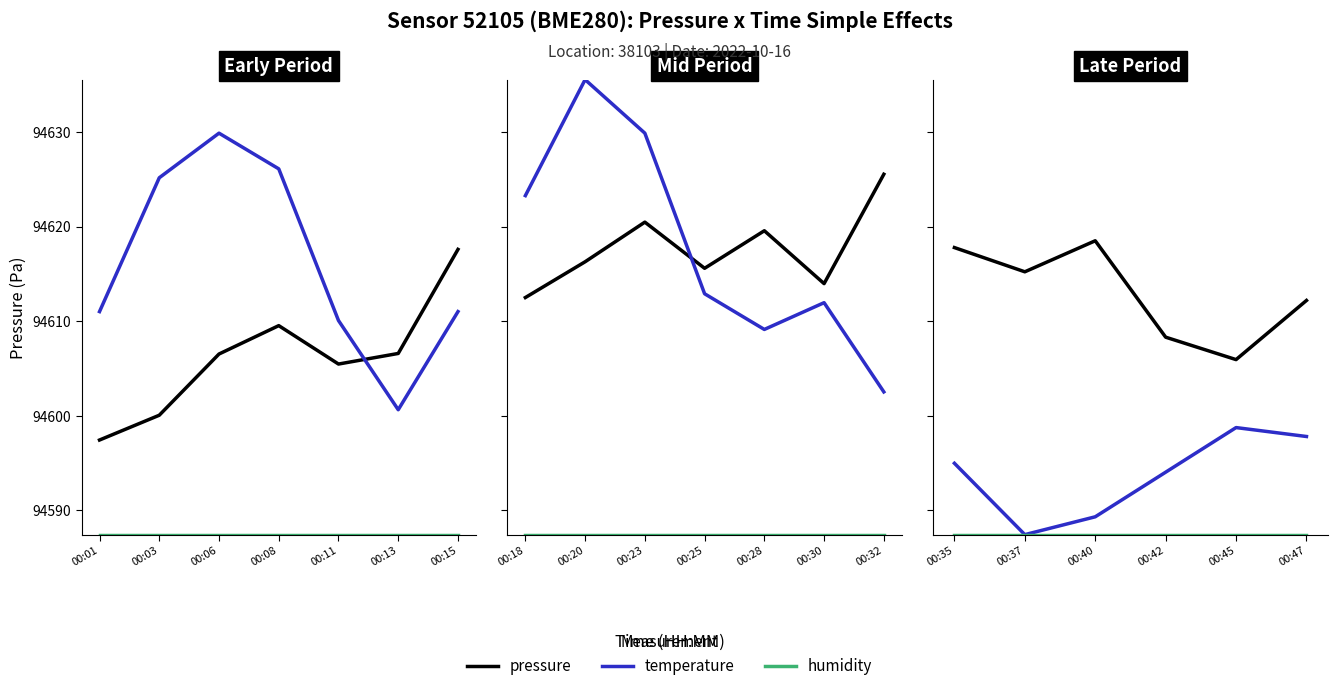

True or false: temperature and humidity intersect in this chart.

False